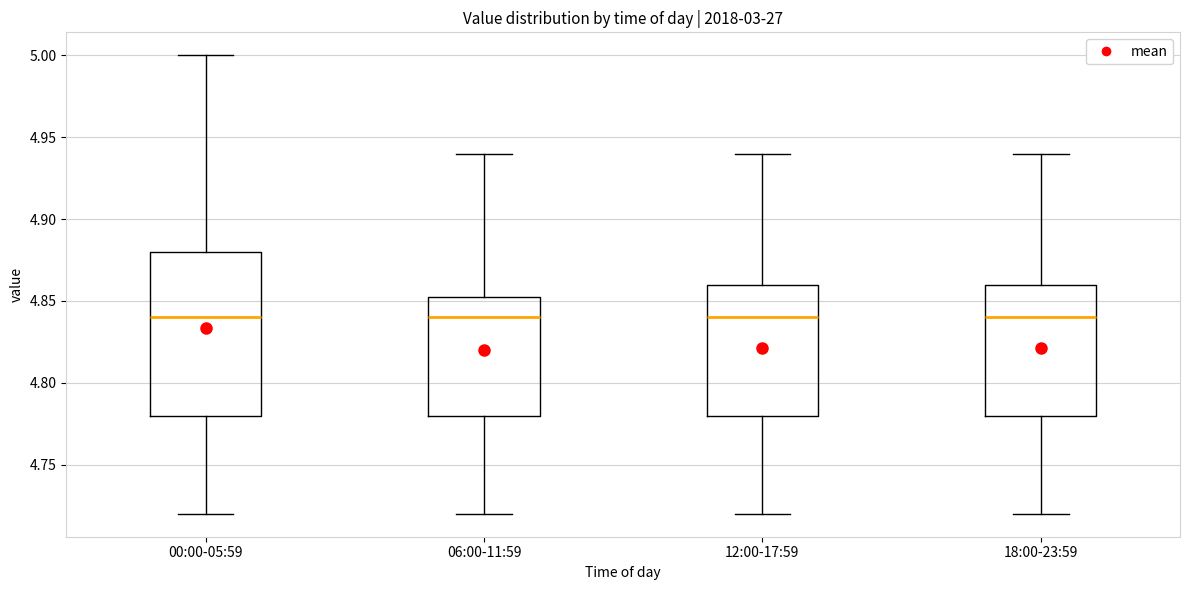

Where does the median line of the box for 12:00-17:59 sit on the y-axis? The values are not printed on the chart, so give them approximately, as read against the axis.

4.840